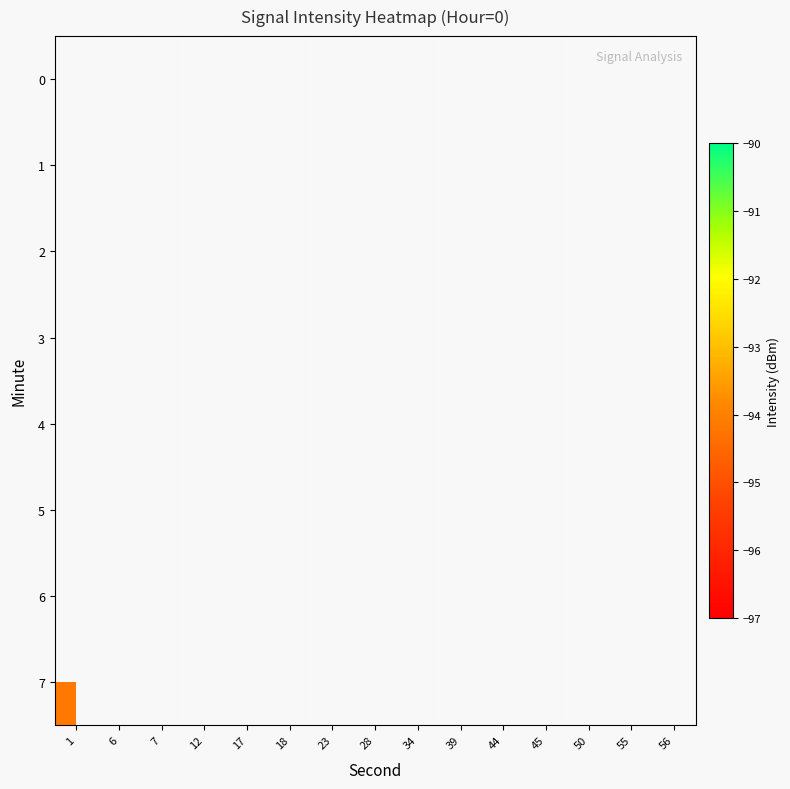

List the series in order of their overall mean, highest first.

row_0, row_1, row_2, row_3, row_4, row_5, row_6, row_7